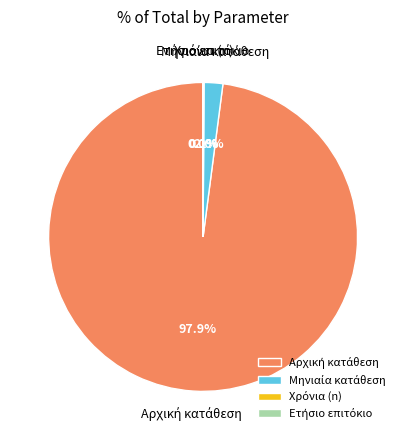

Does any single category account for the majority?

Yes